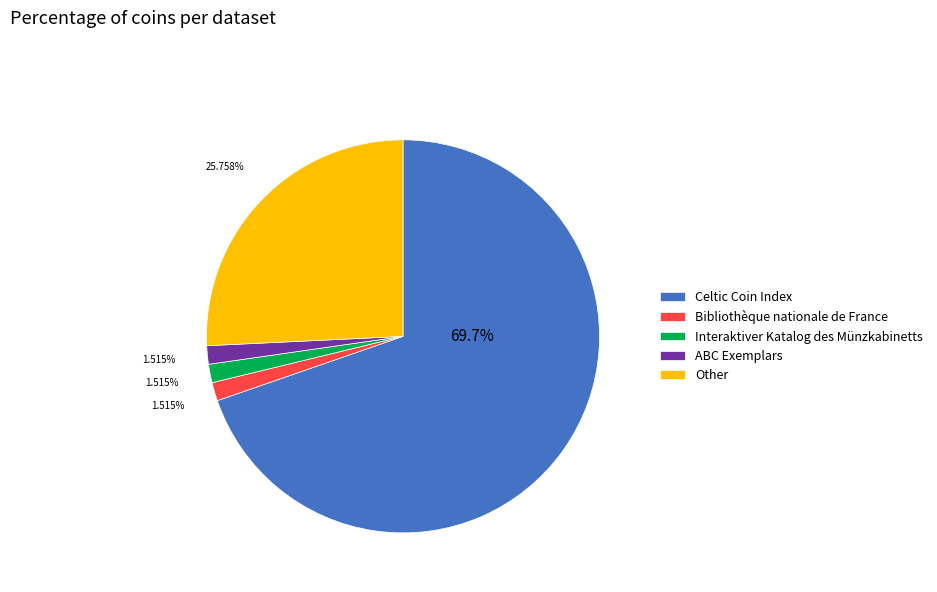

Which category has the biggest portion of the pie?

Celtic Coin Index